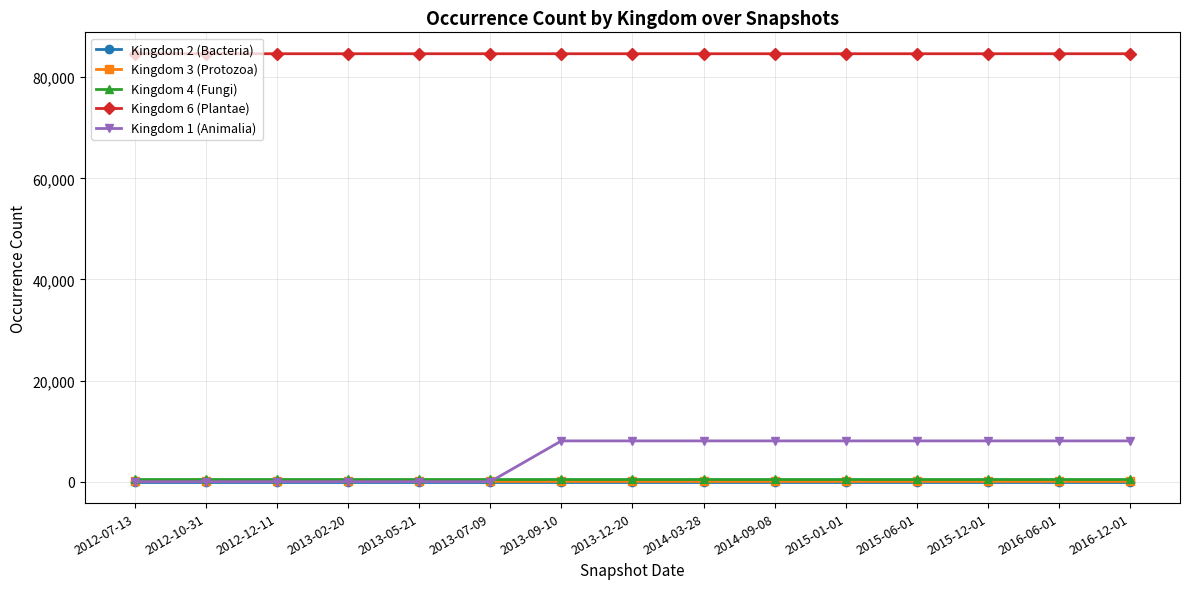

True or false: Kingdom 3 (Protozoa) and Kingdom 4 (Fungi) cross at least once.

False